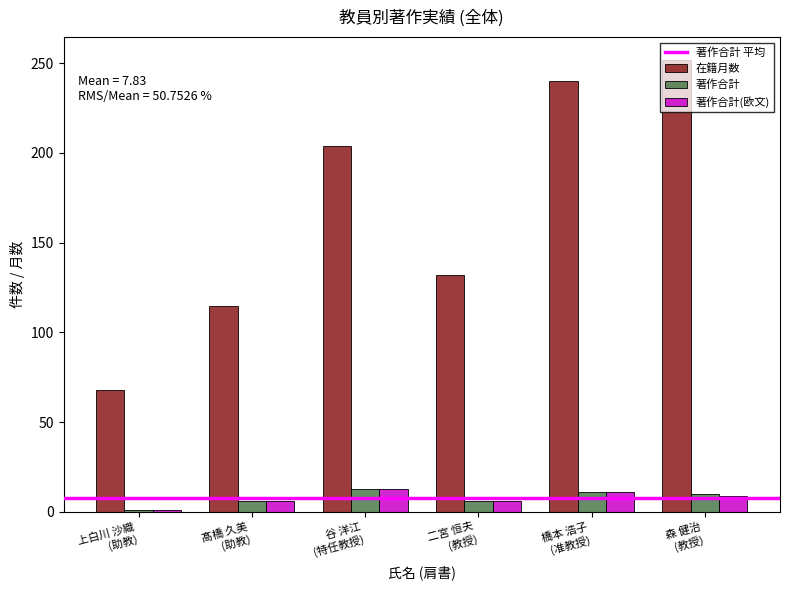

Which series has the largest range (max minus min)?

在籍月数